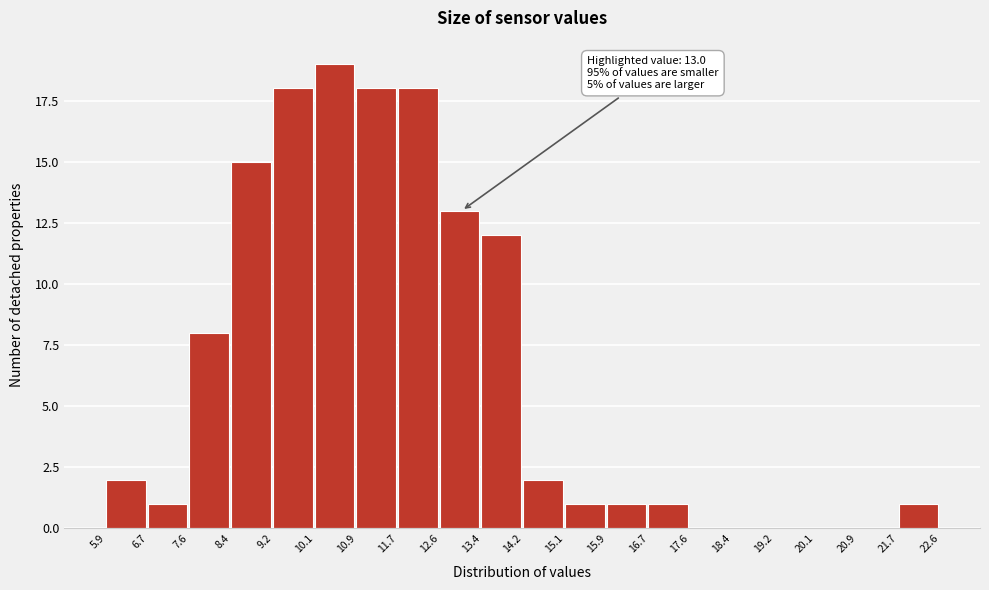

Which range on the x-axis has the tallest bar?

10.1 to 10.9